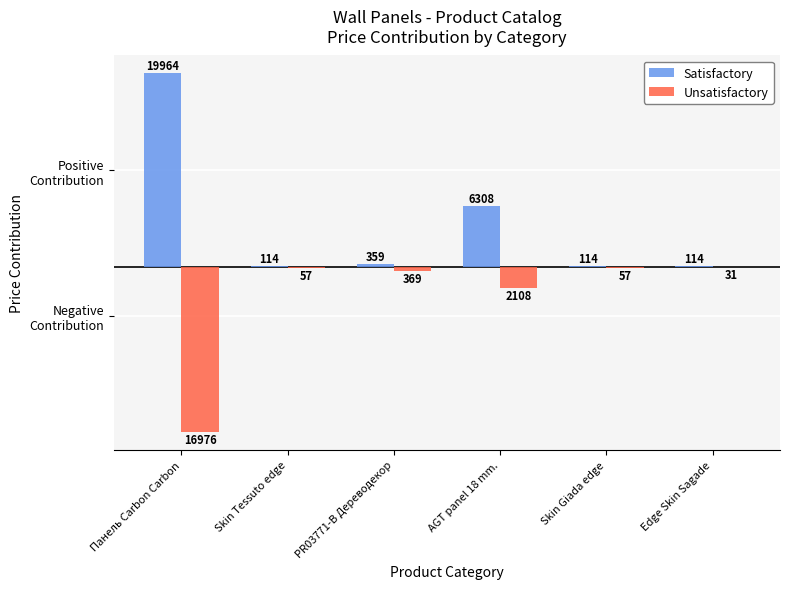

Which has a higher value, AGT panel 18 mm. or Skin Tessuto edge?

AGT panel 18 mm.